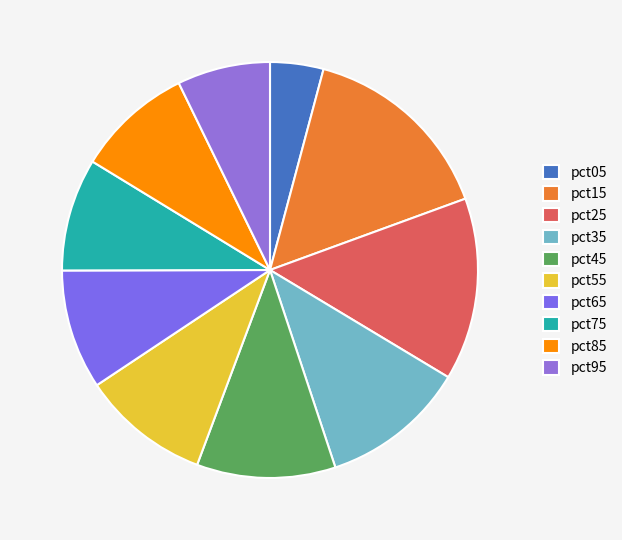

What percentage is the pct55 slice, to the nearest percent?

10%